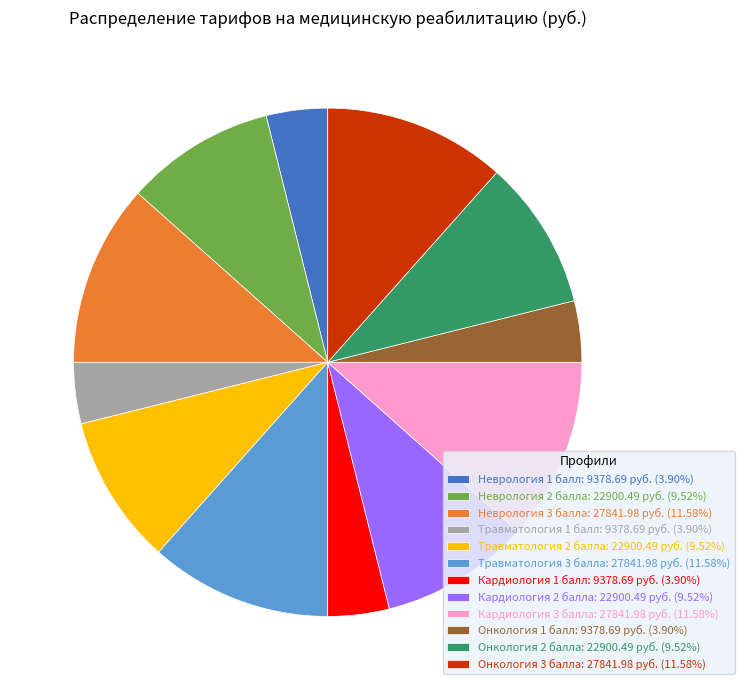

Is there a majority slice in this chart?

No